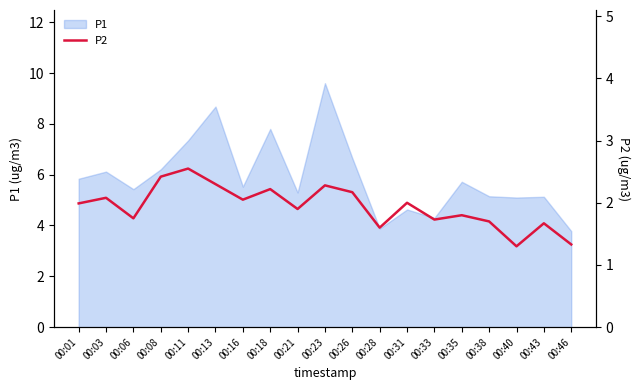

What is the maximum value shown in the chart?

2.5